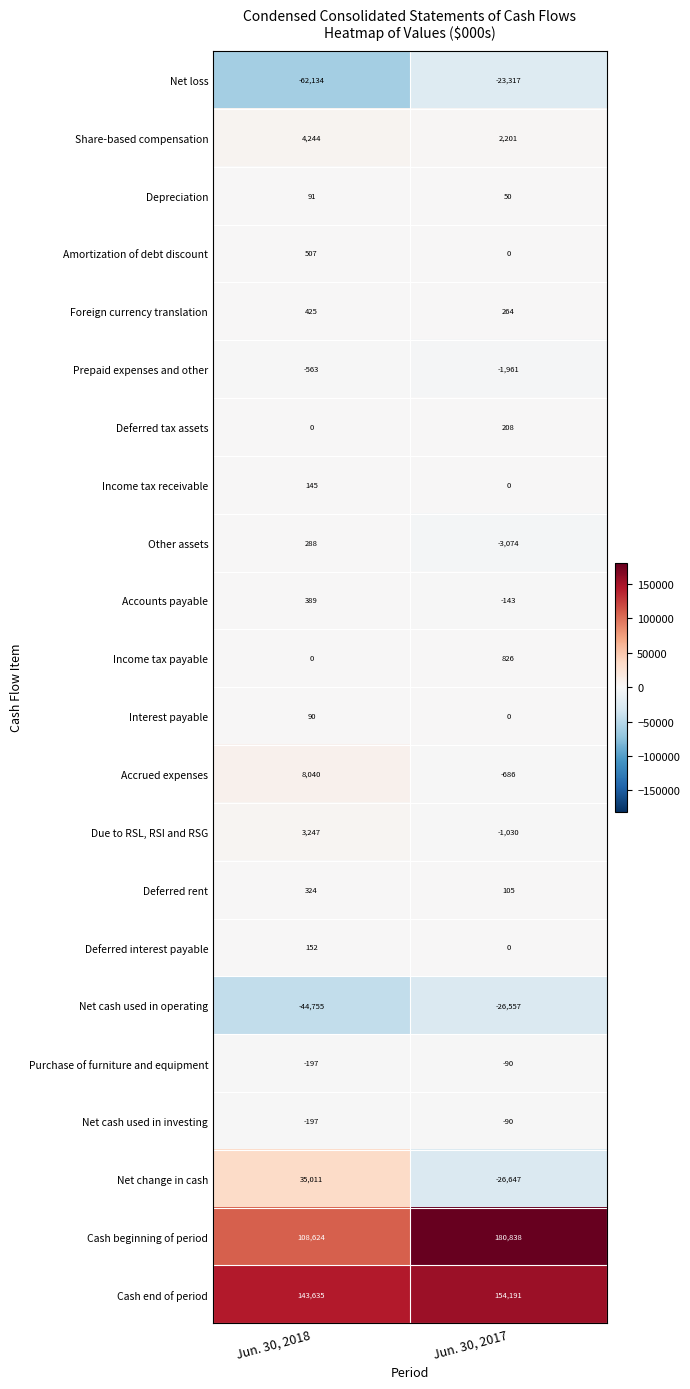

What is the sum of all Amortization of debt discount values?

507